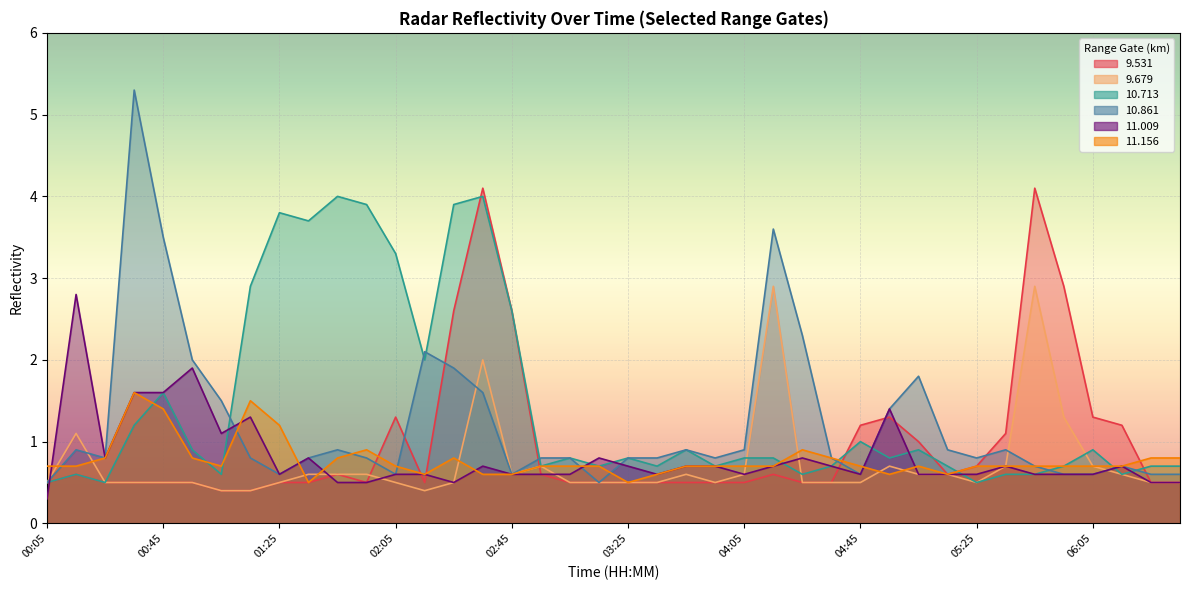

In  10.861, how many points are higher than both neighbors (excluding endpoints)?

9